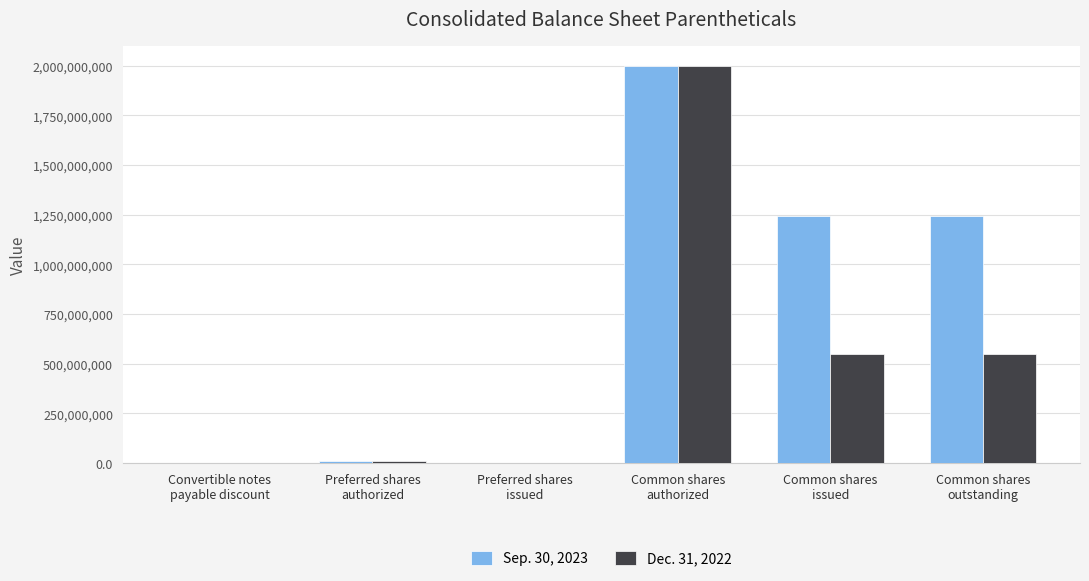

Which series has the largest total across all categories?

Sep. 30, 2023